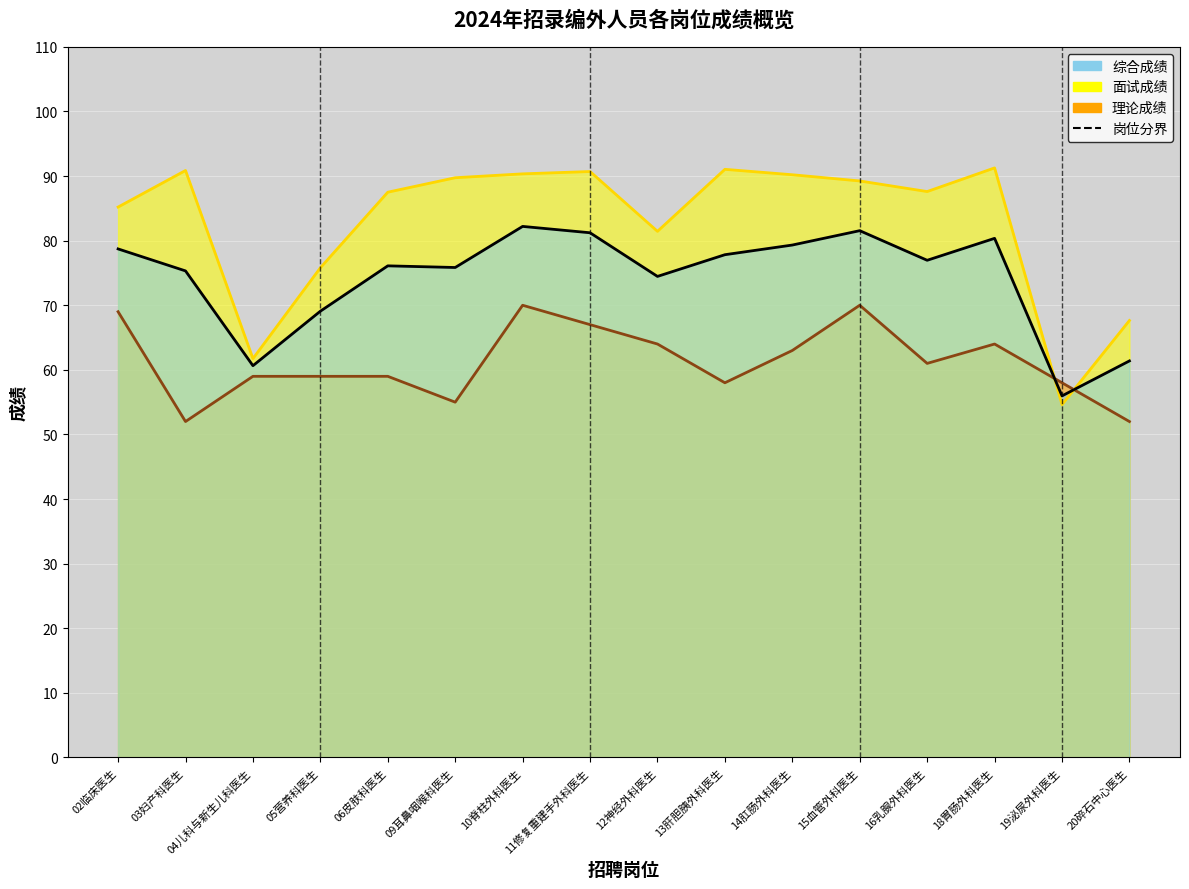

At 15血管外科医生, list the series in order from largest to smallest.

面试成绩, 综合成绩, 理论成绩